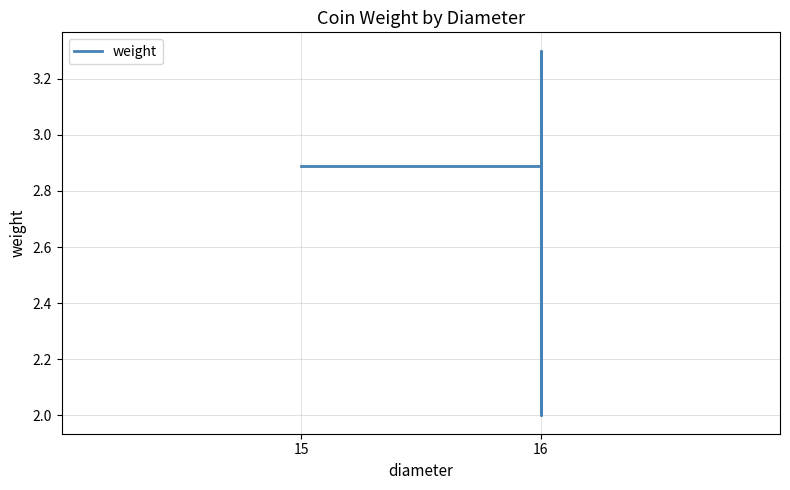

What is the sum of all values?

13.0